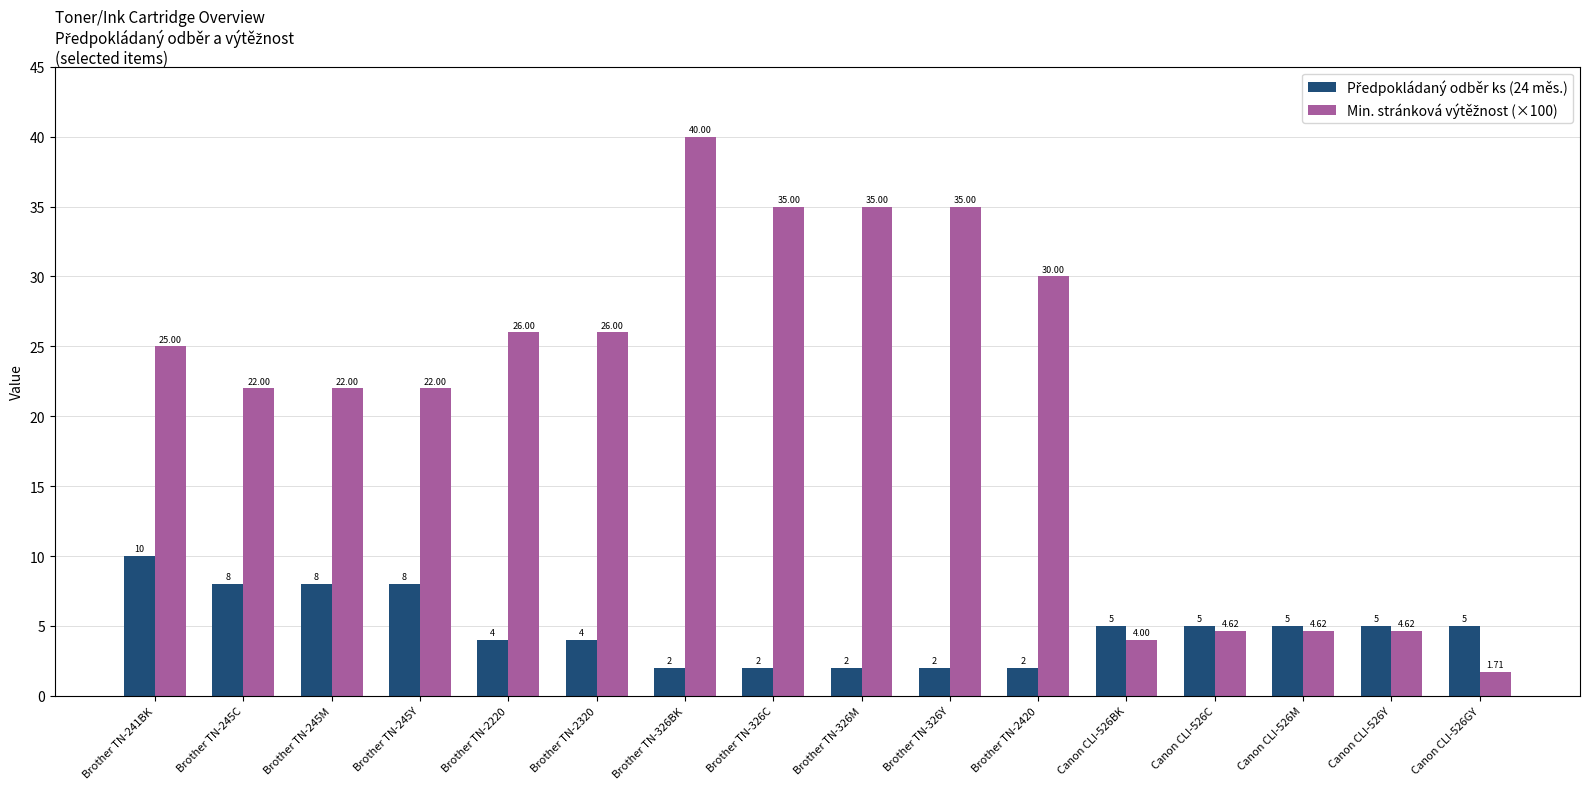

At which category is the sum across all series the highest?

Brother TN-326BK